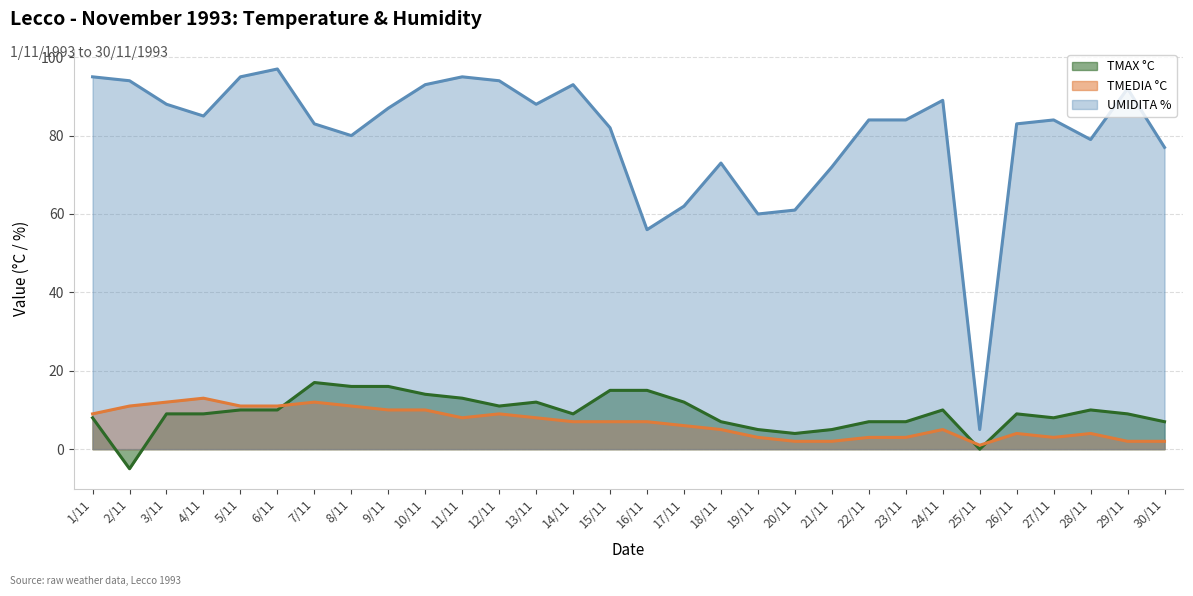

At how many categories does at least one series exceed 47?

29